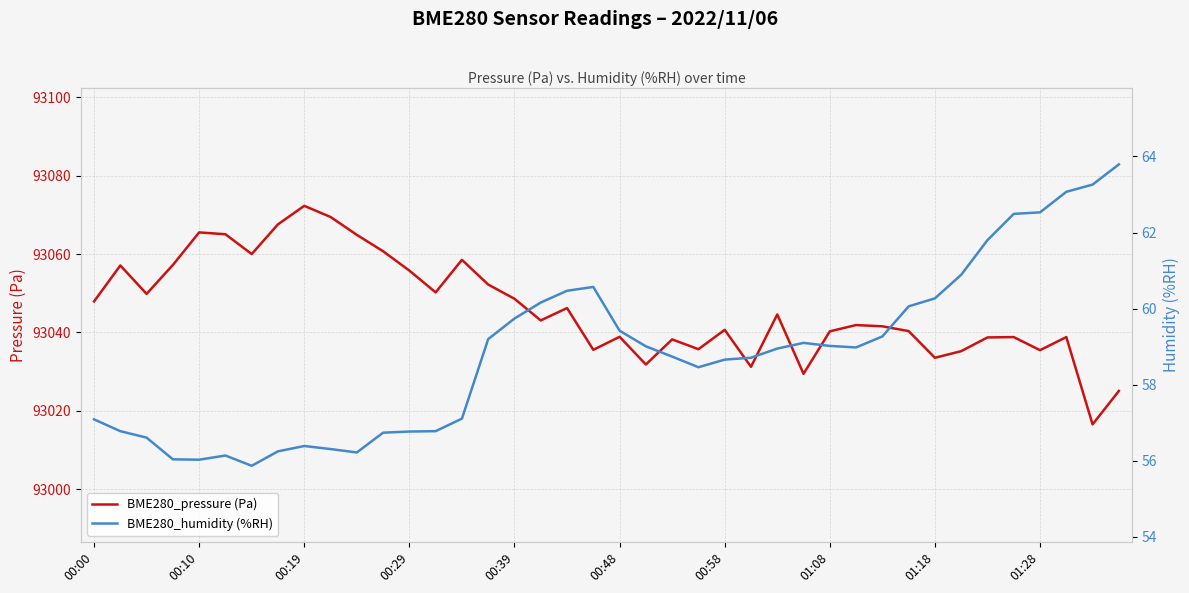

How many interior local valleys does the BME280_humidity (%RH) series have?

5